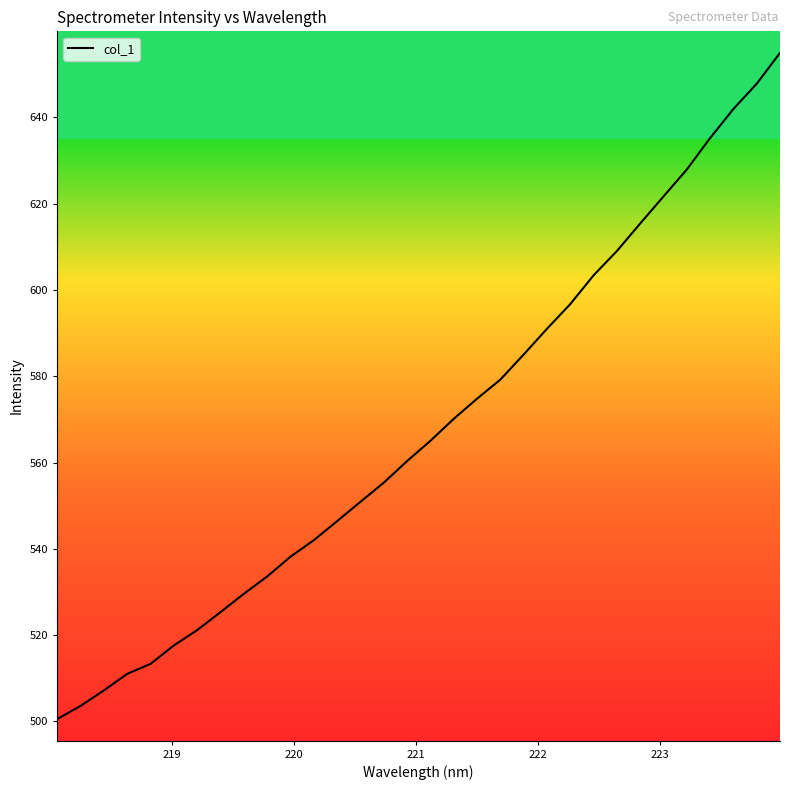

What is the difference between the maximum and minimum values?

154.4